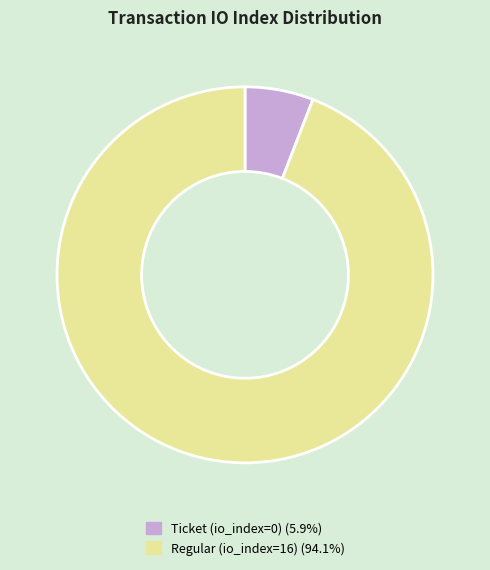

How many slices are in this pie chart?

2